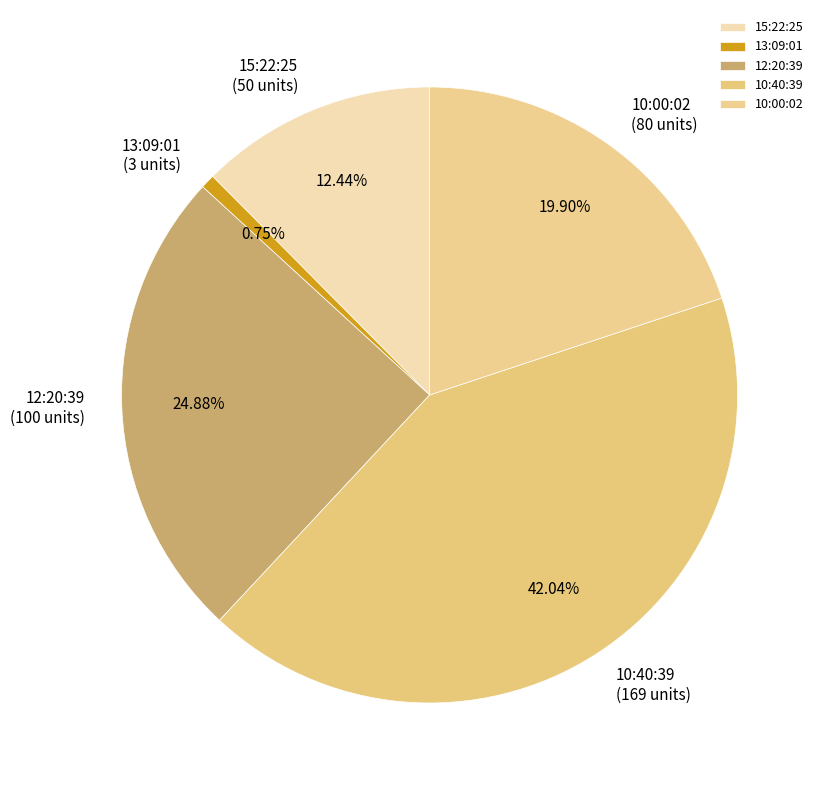

Combined, do 13:09:01 and 10:00:02 account for over 50%?

No